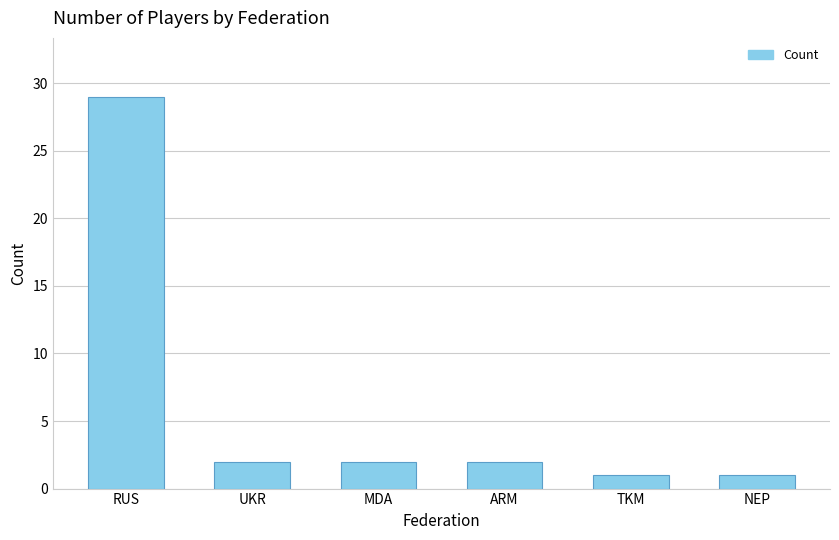

Which has a higher value, TKM or MDA?

MDA